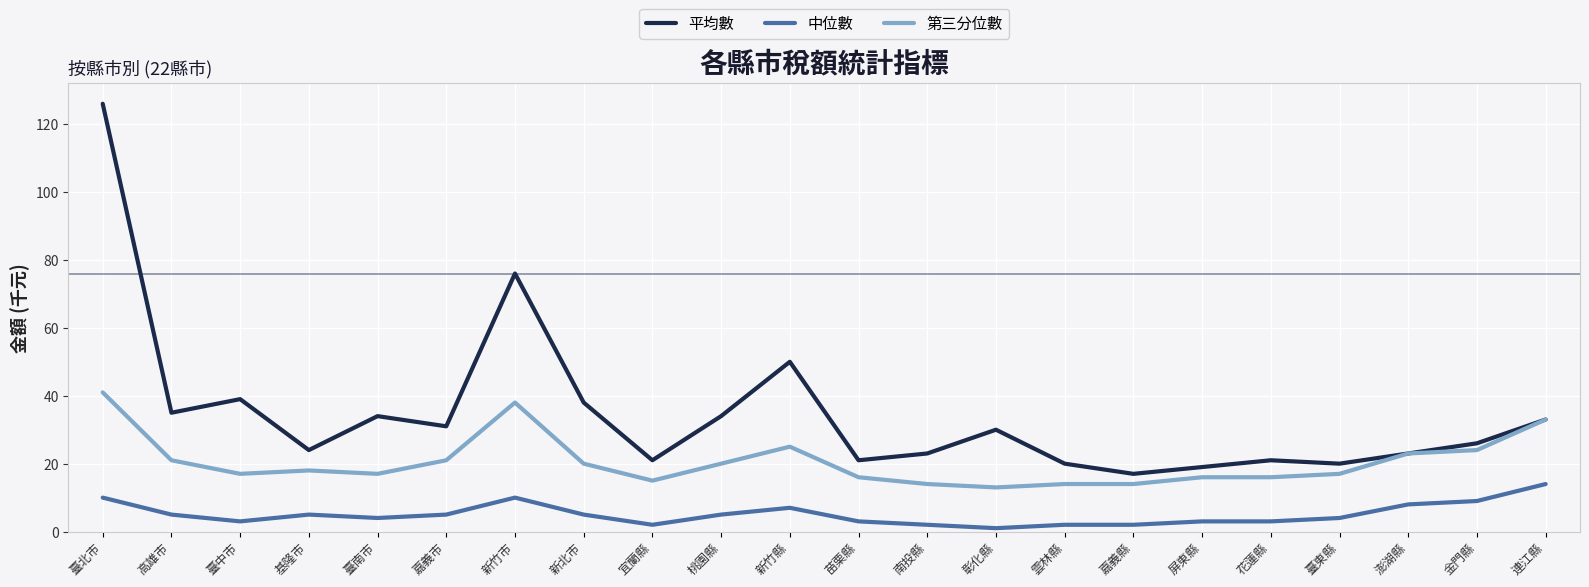

What value does the 第三分位數 series have at 新北市?

20